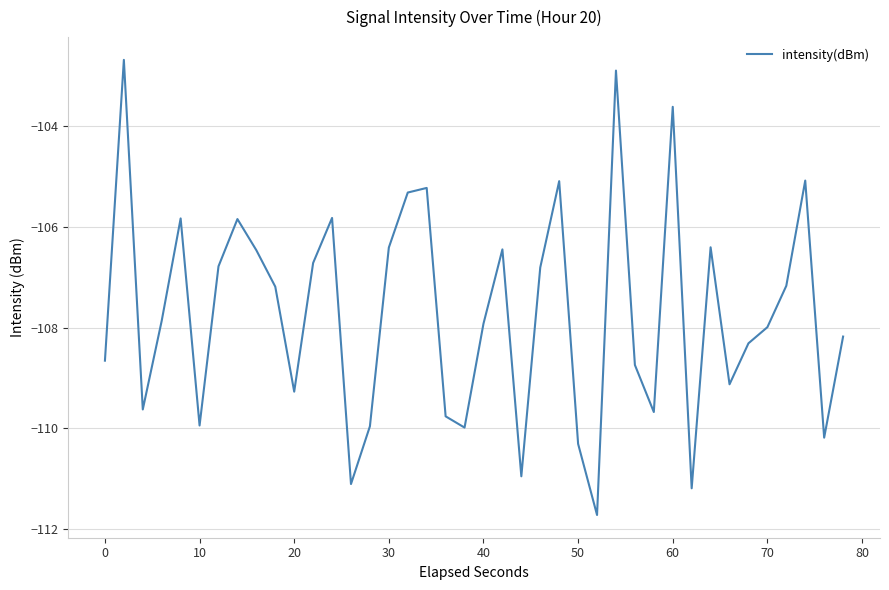

What is the minimum value shown in the chart?

-111.7